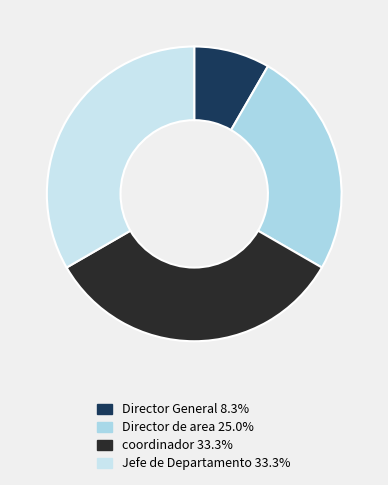

What is the smallest slice in the pie chart?

Director General